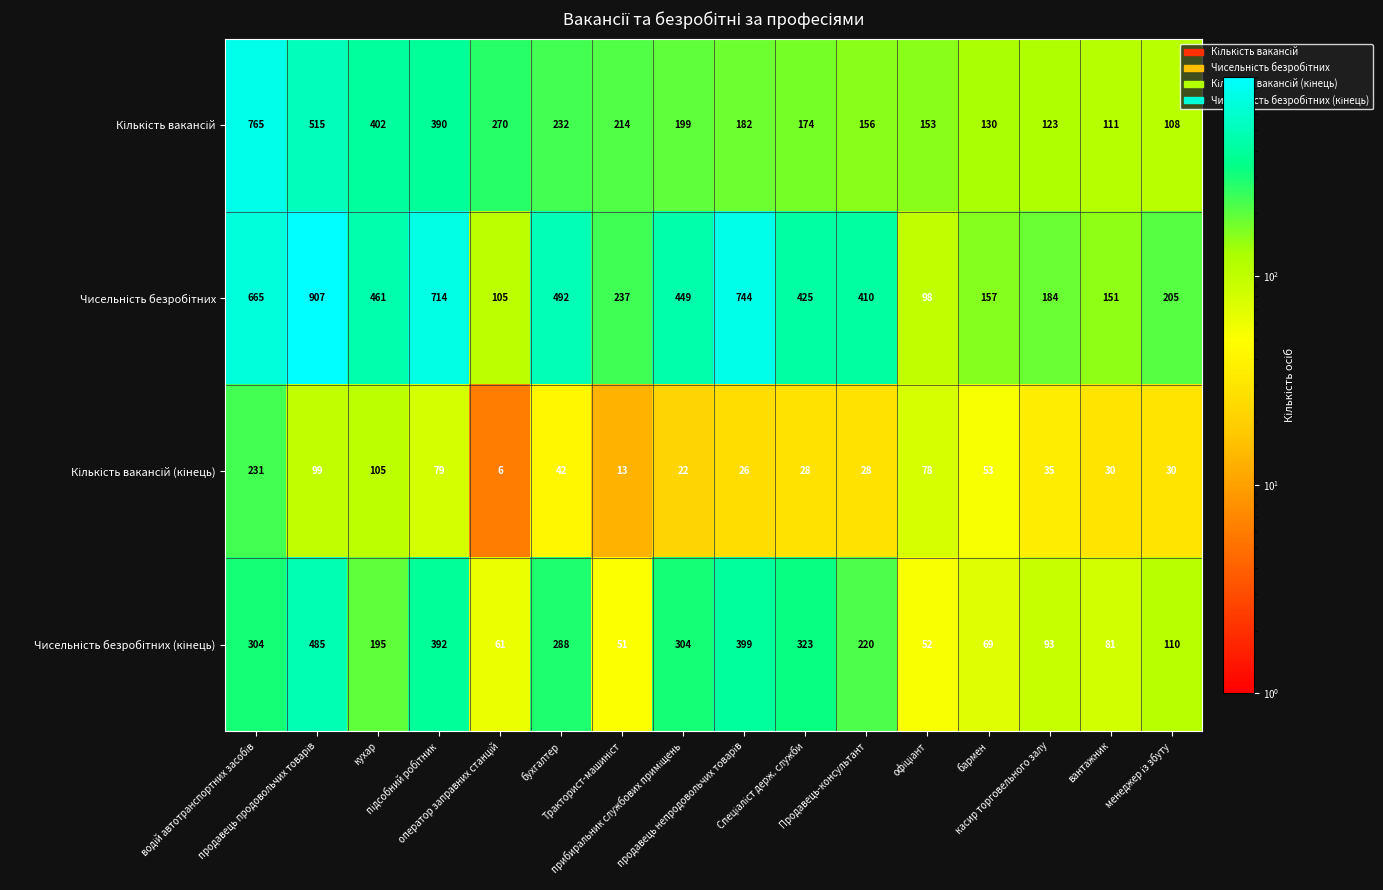

What is the minimum value shown in the chart?

6